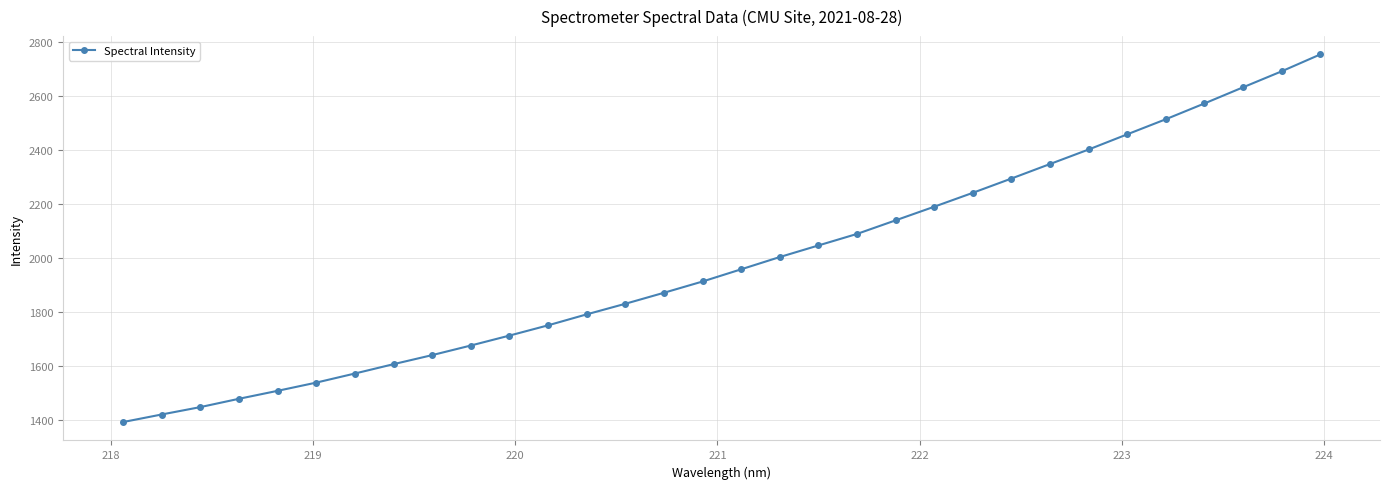

What is the maximum value shown in the chart?

2754.2